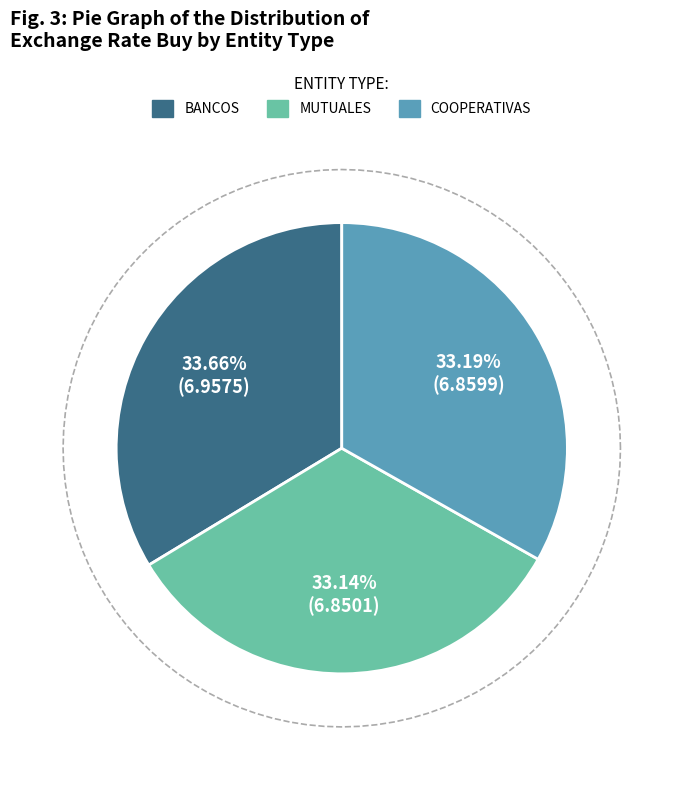

Rank the categories by value from highest to lowest.

BANCOS, COOPERATIVAS, MUTUALES